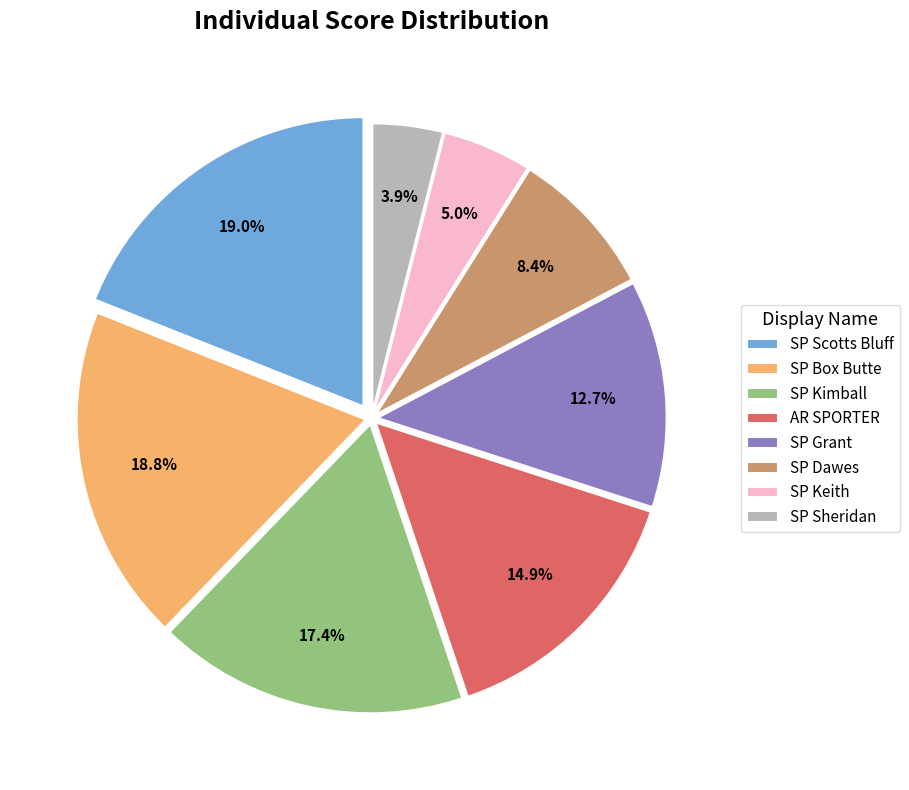

What is the smallest slice in the pie chart?

SP Sheridan